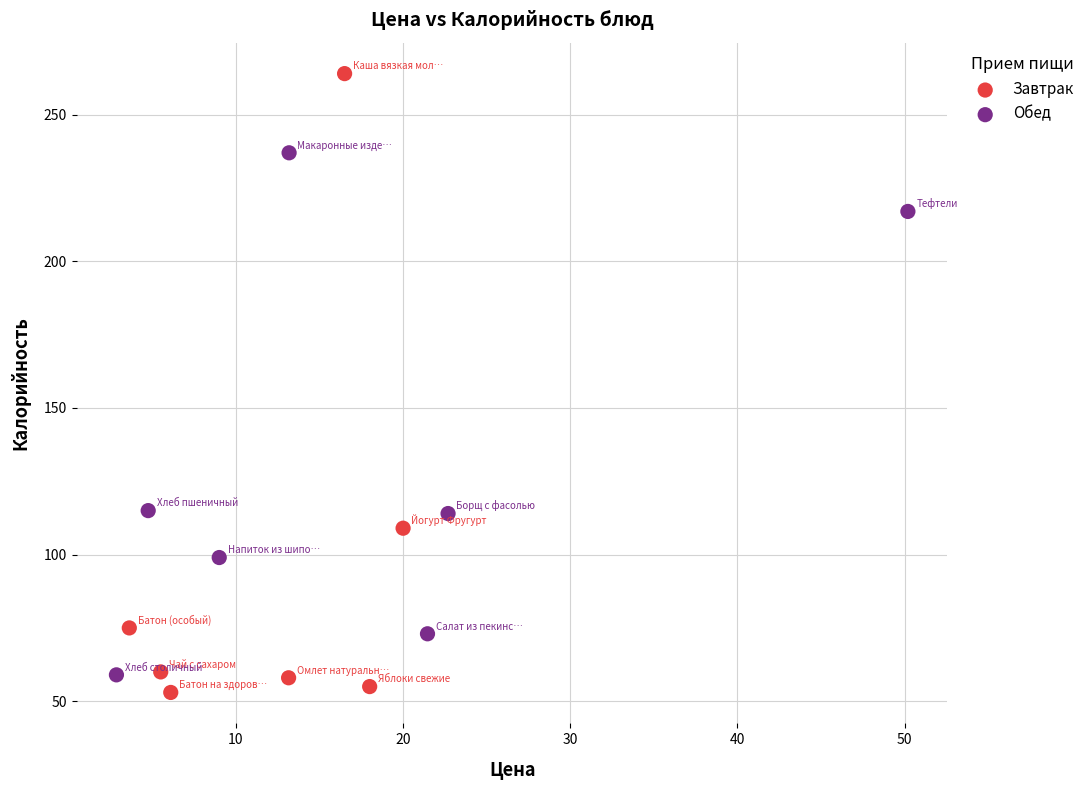

Which series reaches the maximum Y coordinate?

Завтрак